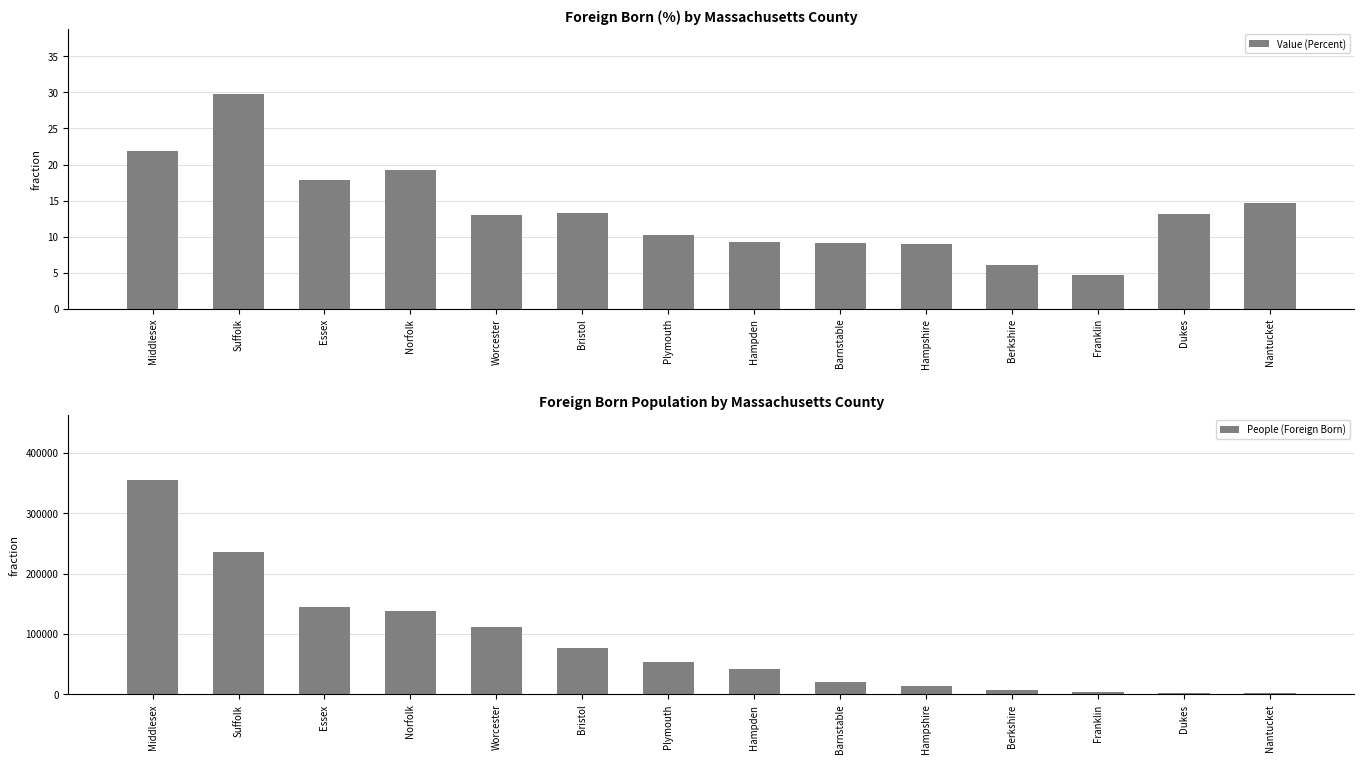

Which series has the largest total across all categories?

People (Foreign Born)